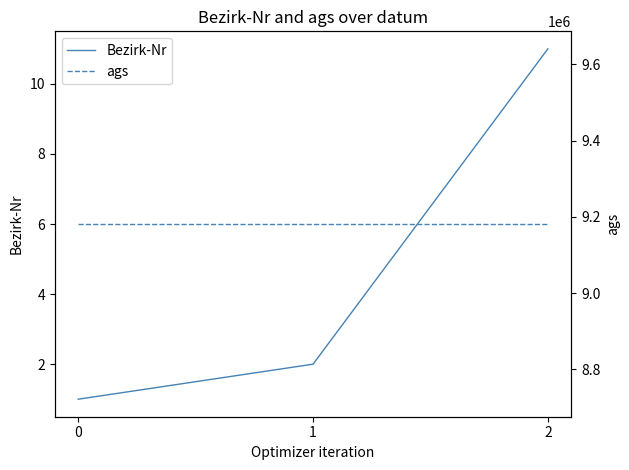

Reading right to left, list all the values displayed in this chart.

Bezirk-Nr: 11	2	1
ags: 9181116	9181116	9181116